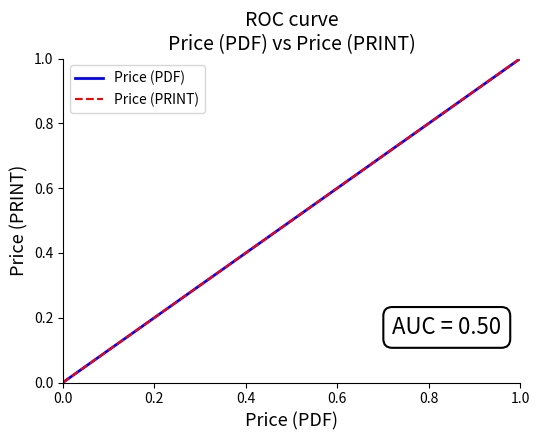

Is it true that Price (PDF) equals 1.0 at 1.0?

True